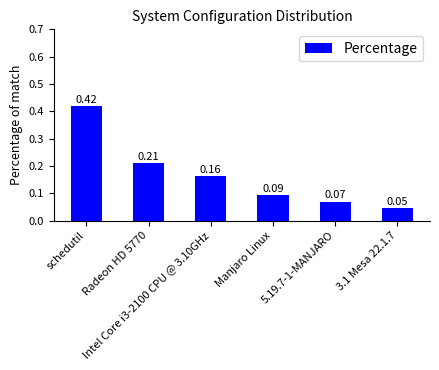

The value at 3.1 Mesa 22.1.7 is 0.0. True or false?

True